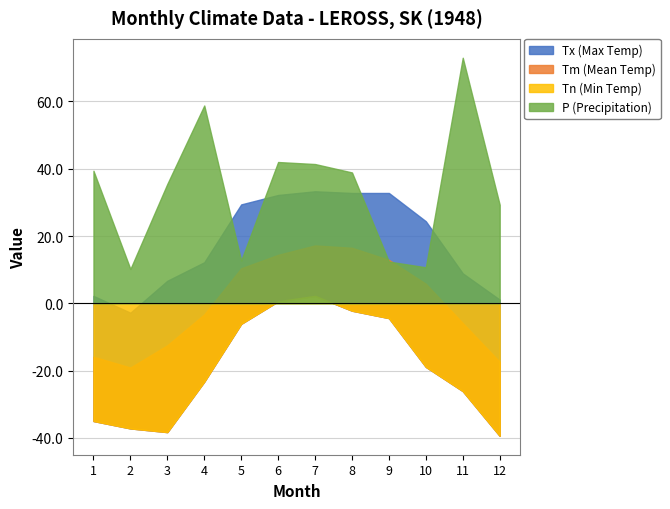

Count the number of categories in the chart.

12